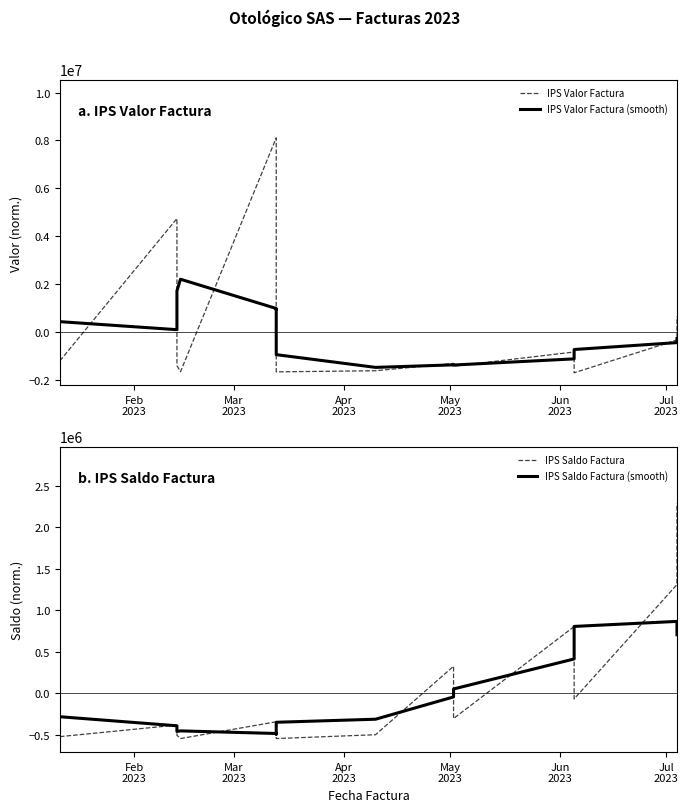

True or false: IPS Saldo Factura (smooth) and IPS Valor Factura (smooth) intersect in this chart.

True